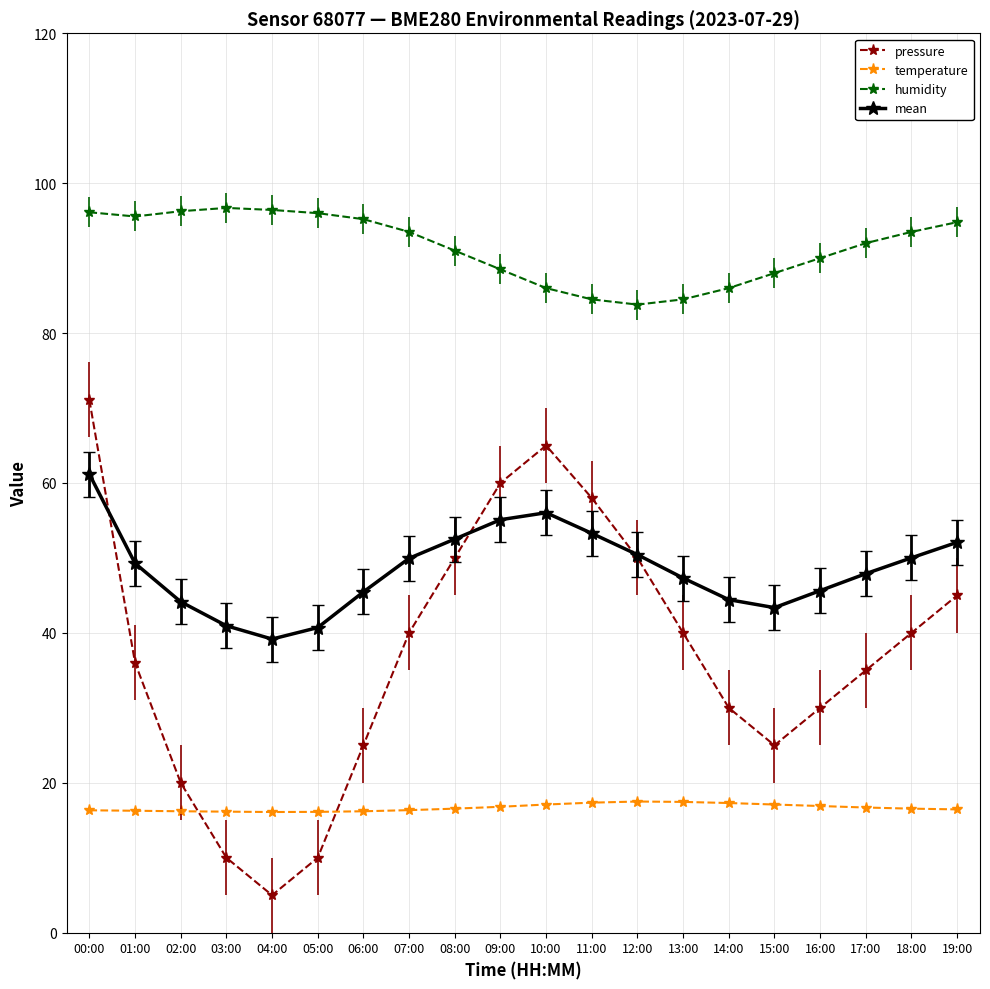

Read the humidity value at 01:00.

95.6